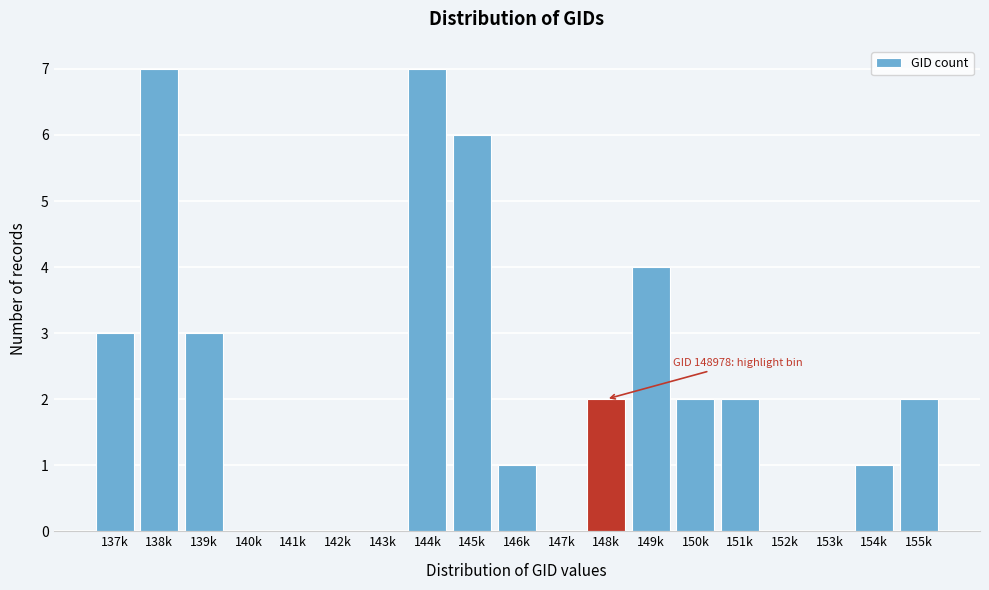

Reading right to left, extract all data points from this chart.

155k=2	154k=1	153k=0	152k=0	151k=2	150k=2	149k=4	148k=2	147k=0	146k=1	145k=6	144k=7	143k=0	142k=0	141k=0	140k=0	139k=3	138k=7	137k=3